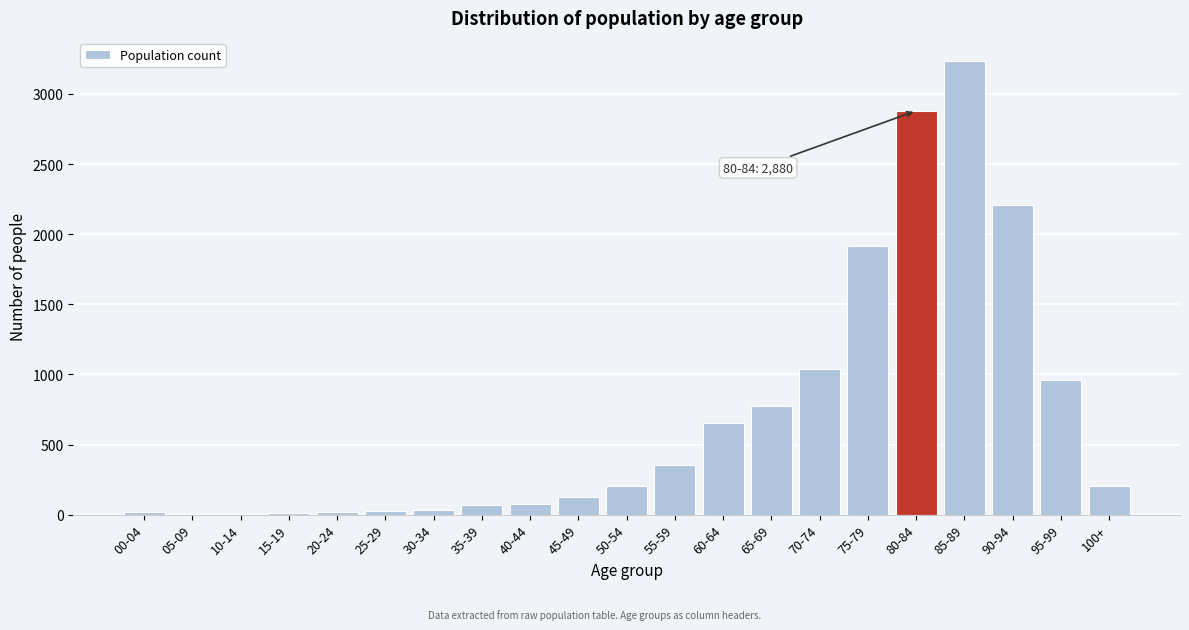

What is the maximum value shown in the chart?

3238